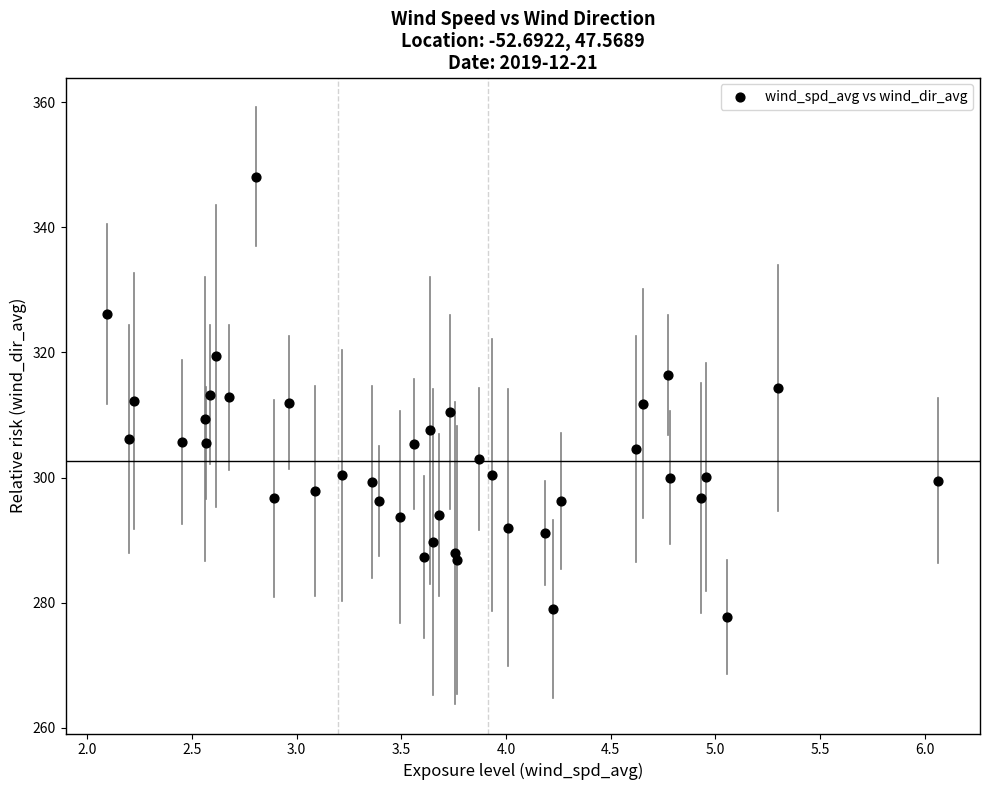

What is the range of Y values (max minus min)?

70.4